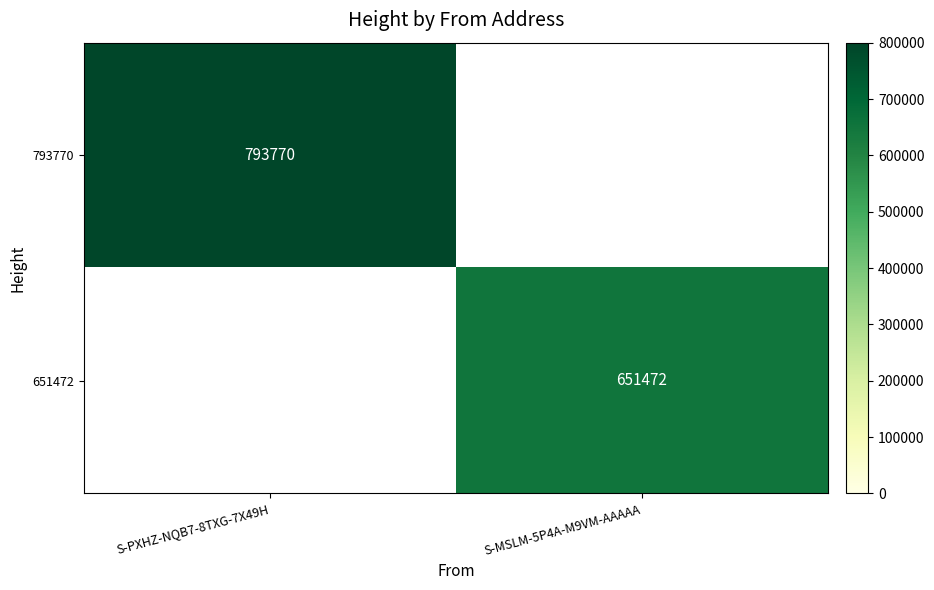

At how many categories does at least one series exceed 712964?

1